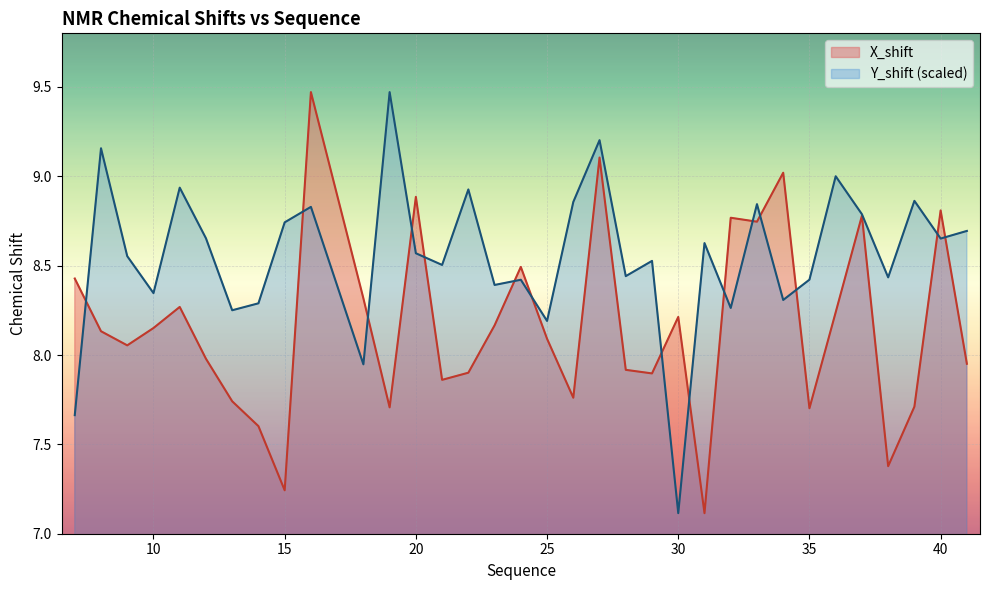

In Y_shift, how many points are lower than both neighbors (excluding endpoints)?

12